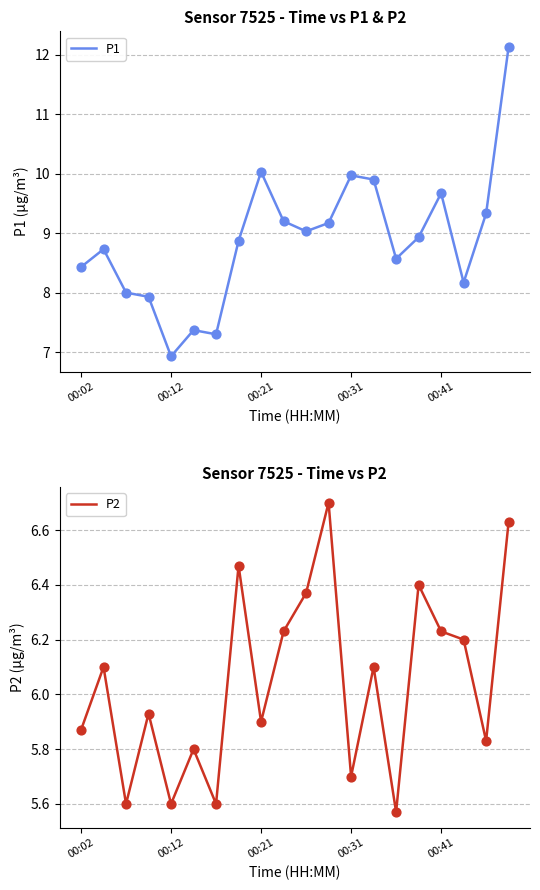

True or false: P1 has a value of 7.0 at 00:31.

False